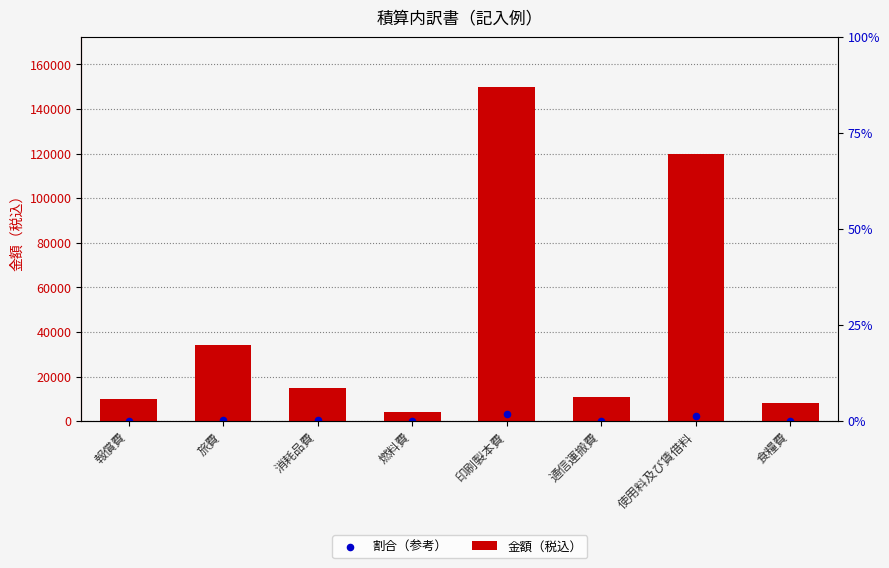

Is the value of 金額（税込） at 燃料費 greater than the value of 割合（参考） at 消耗品費?

Yes